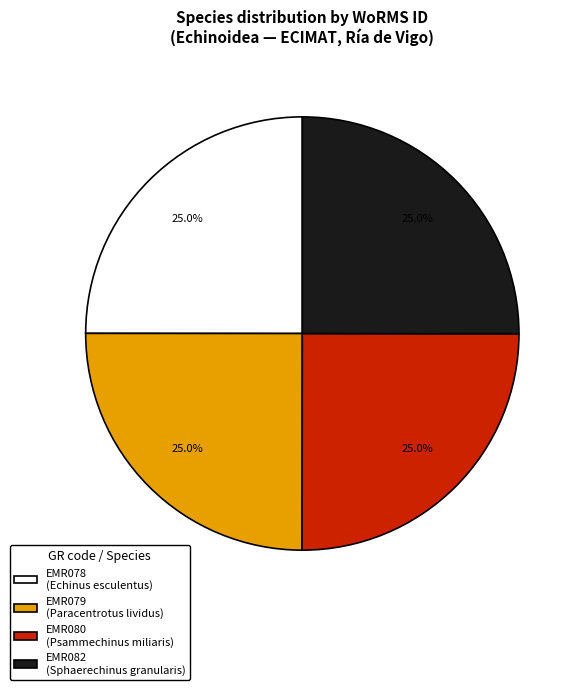

What is the ratio of the value at EMR082 to the value at EMR078?

1.0